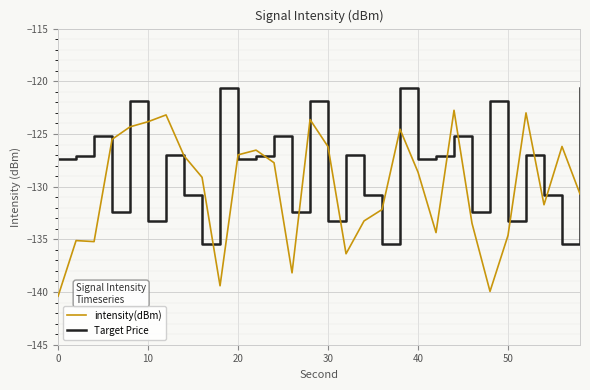

What is the difference between the maximum and minimum values in the Target Price series?

14.9